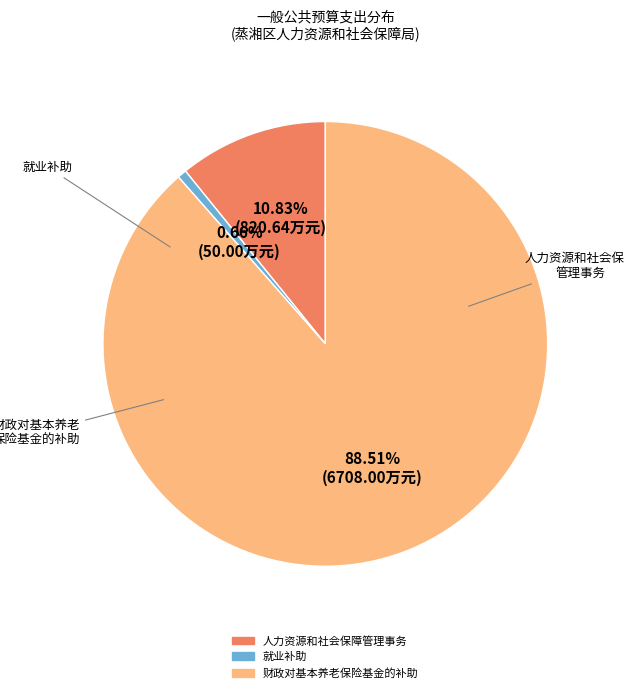

The 就业补助 slice represents 11% of the pie. True or false?

False